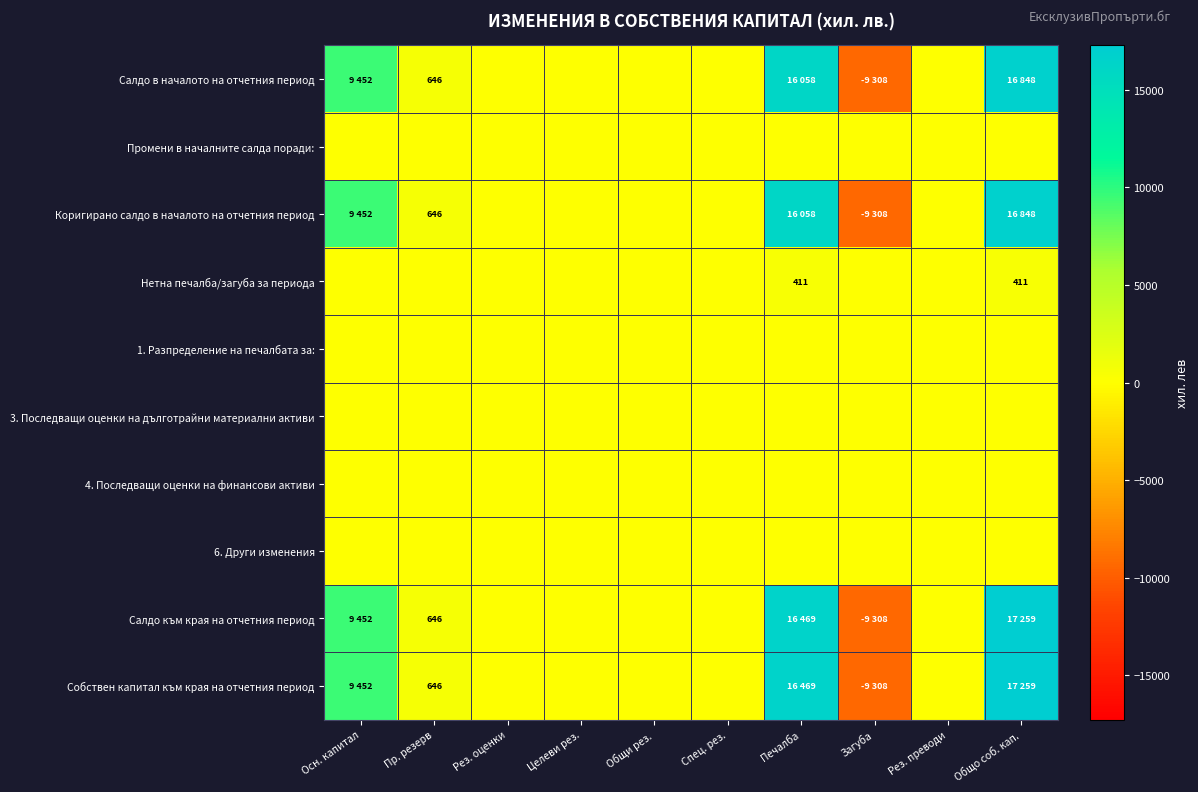

Is it true that Промени в началните салда поради: equals 0 at Печалба?

True